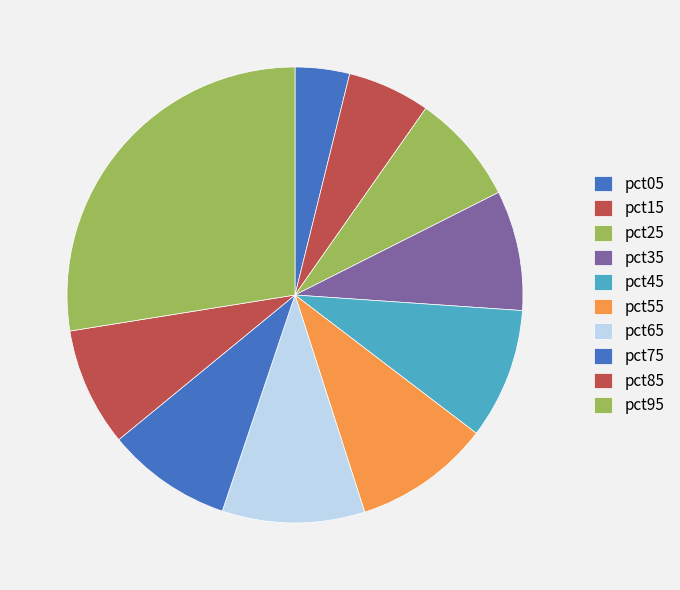

Count the number of slices in the pie.

10